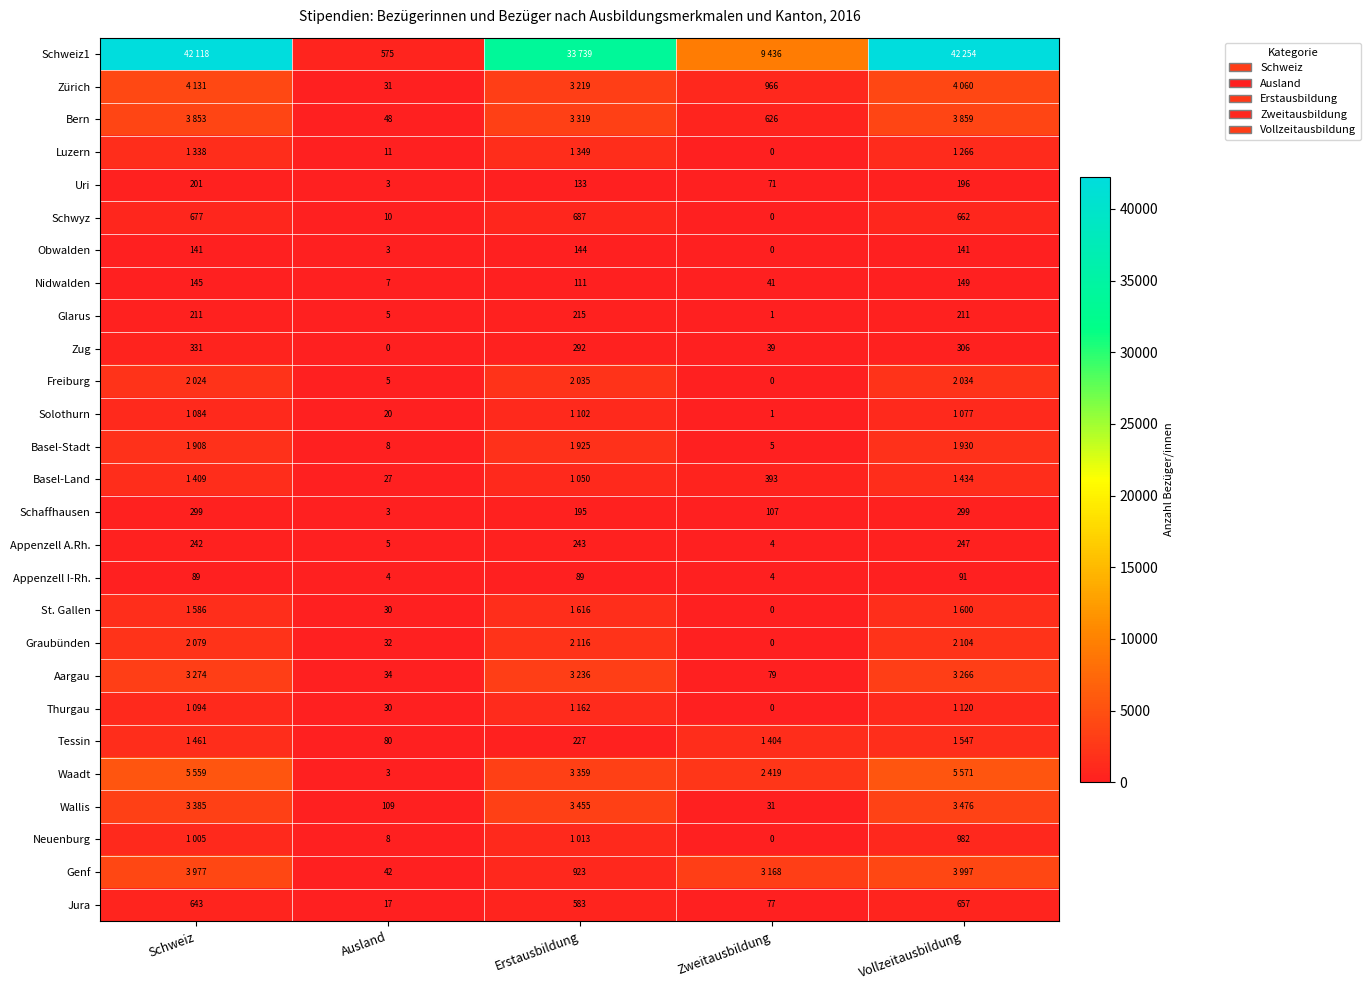

How many values in the Zug series are below 292?

2